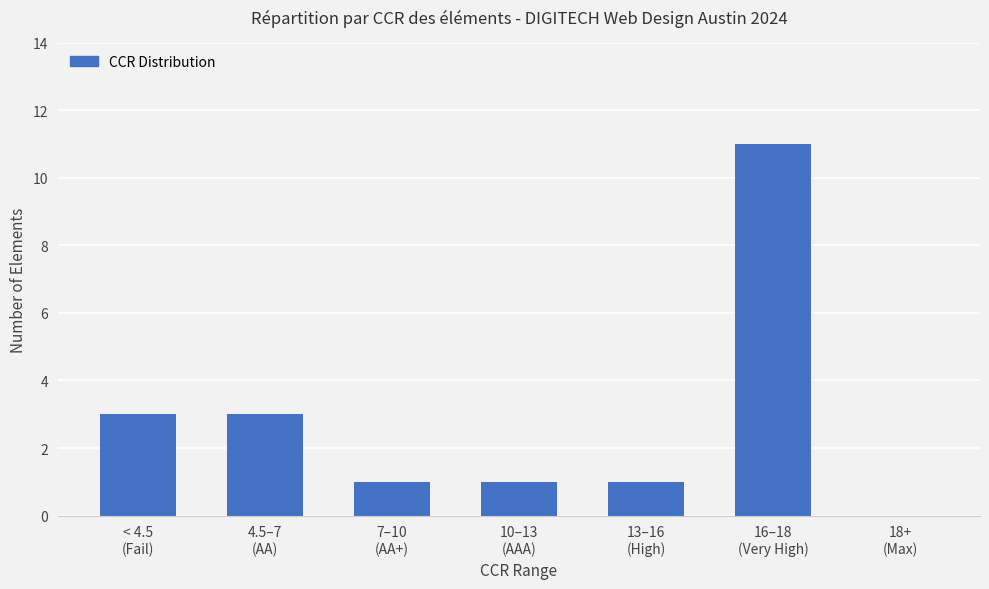

What is the greatest value displayed?

11